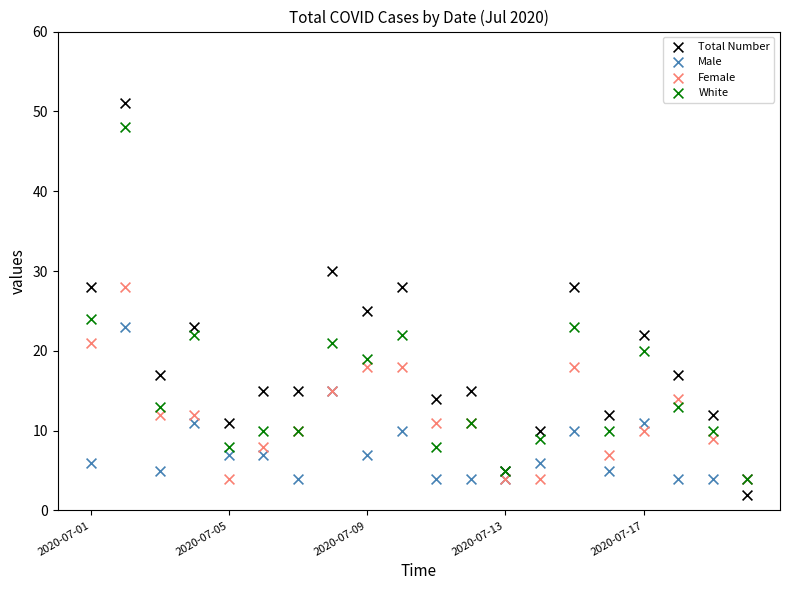

In the White series, what Y value is closest to 26?

24